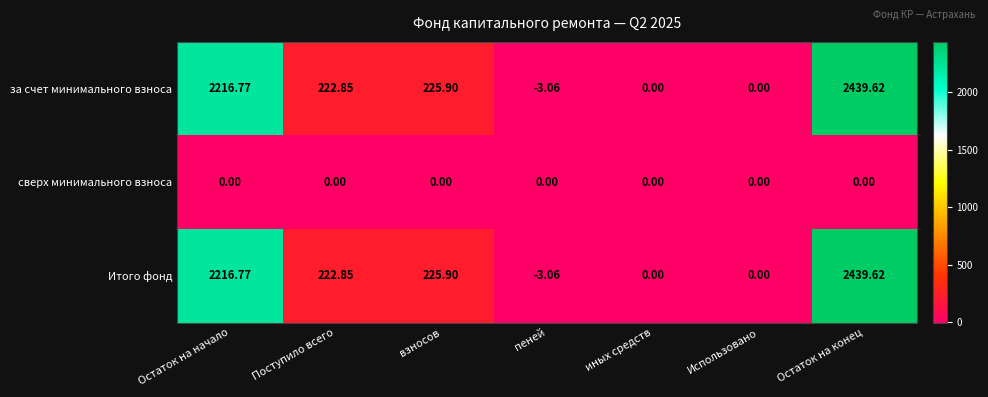

Is the value of за счет минимального взноса at пеней greater than the value of Итого фонд at Остаток на конец?

No